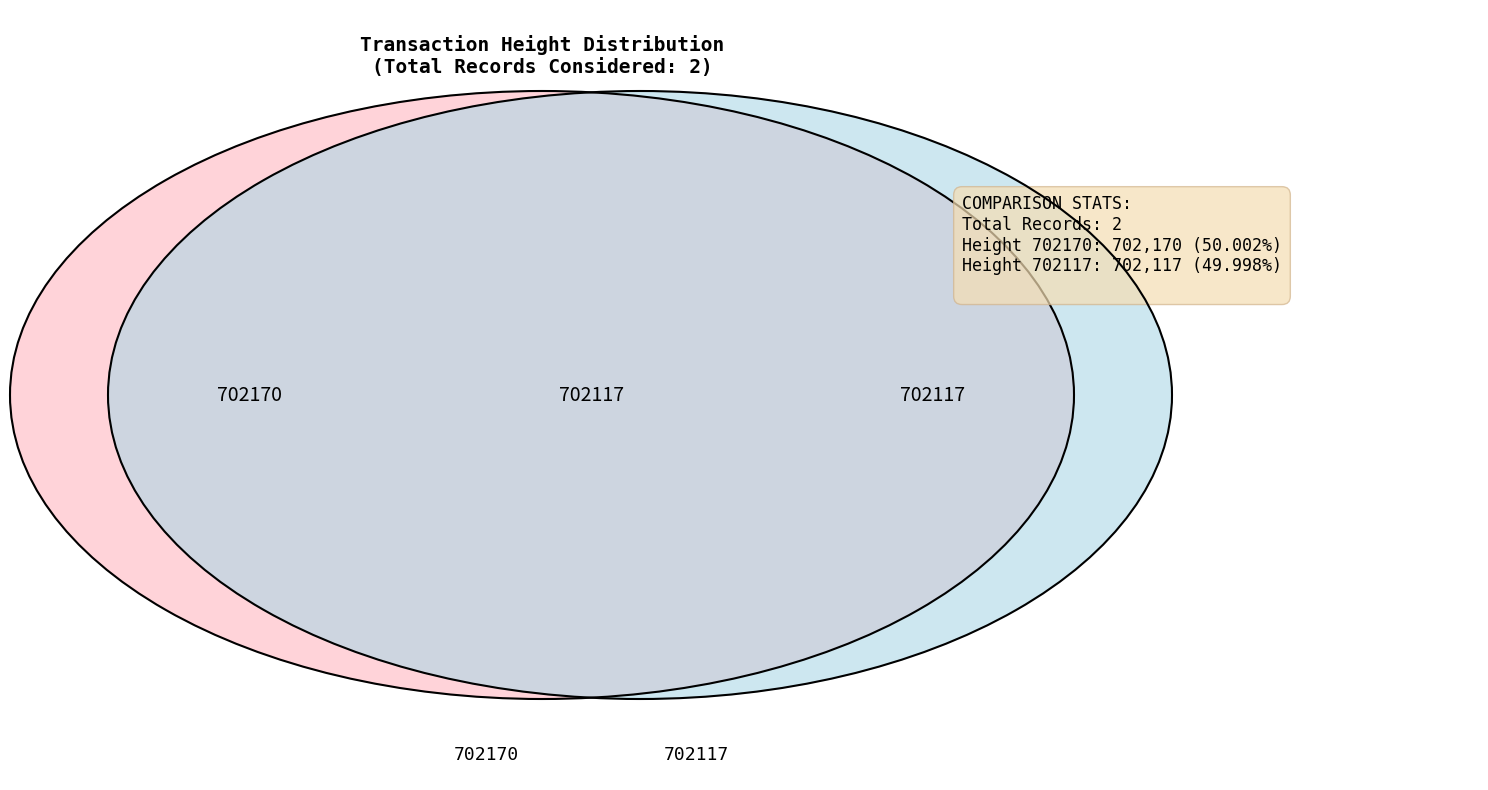

The 702170 slice represents 50% of the pie. True or false?

True